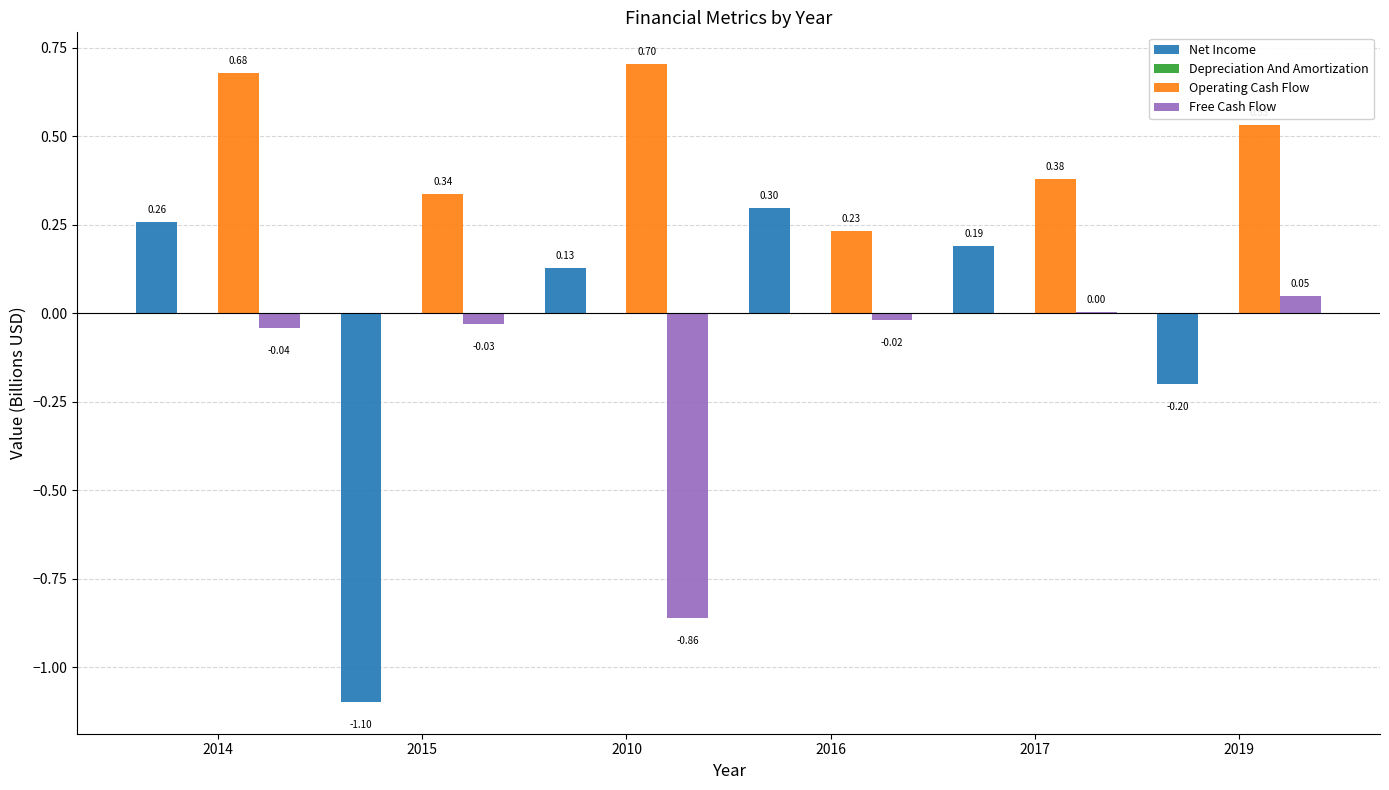

Between 2010 and 2019, which series saw the biggest shift?

Free Cash Flow